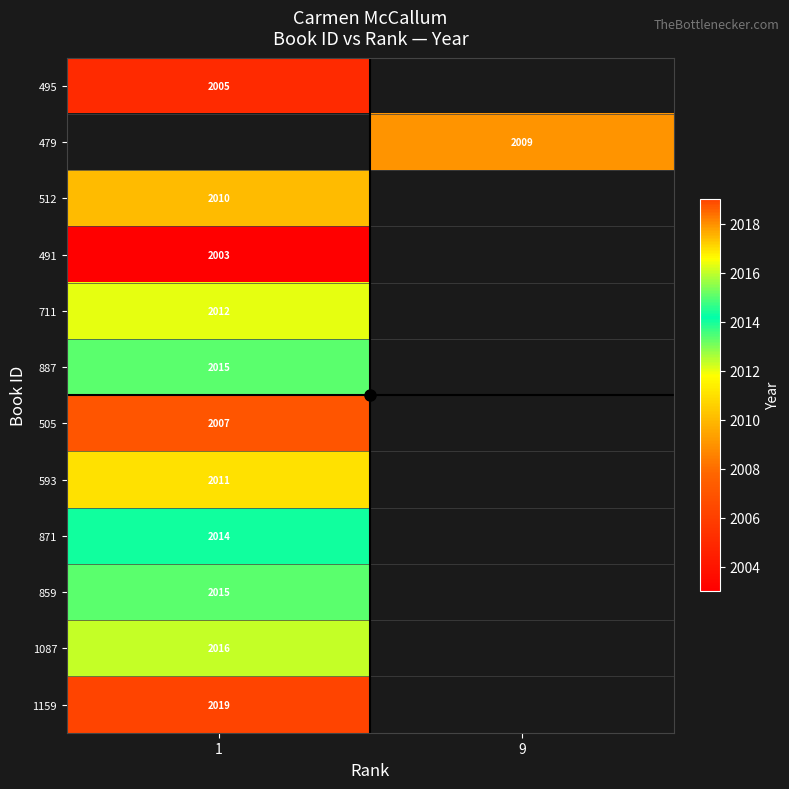

True or false: 505 has a value of 2007.0 at 1.

True